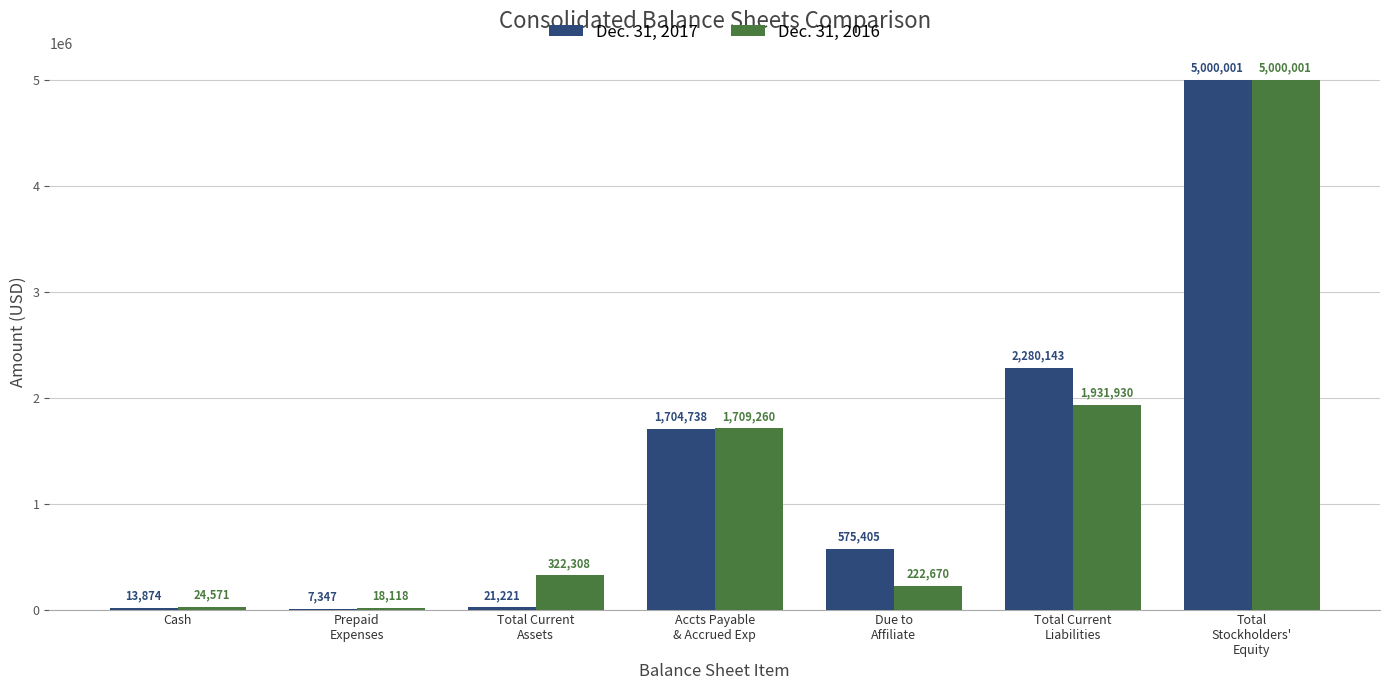

What is the total value across all series at Total Current
Assets?

343529